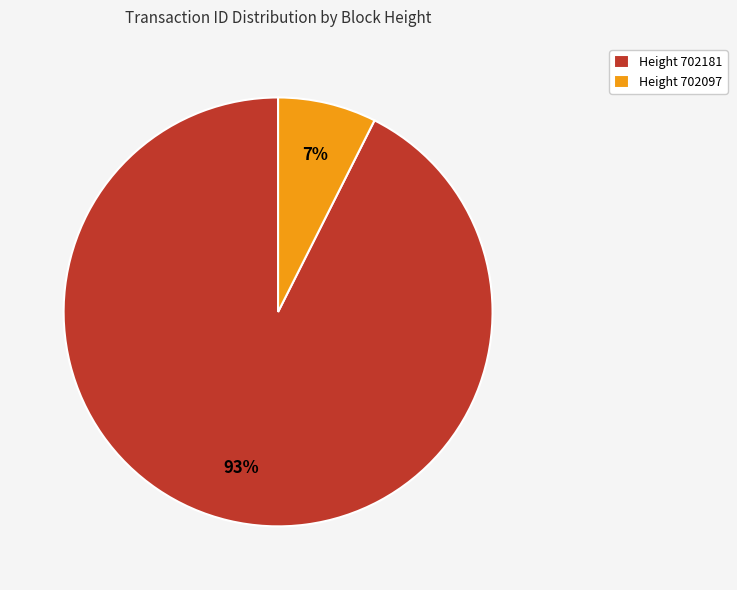

To the nearest percent, what portion does Height 702097 represent?

7%